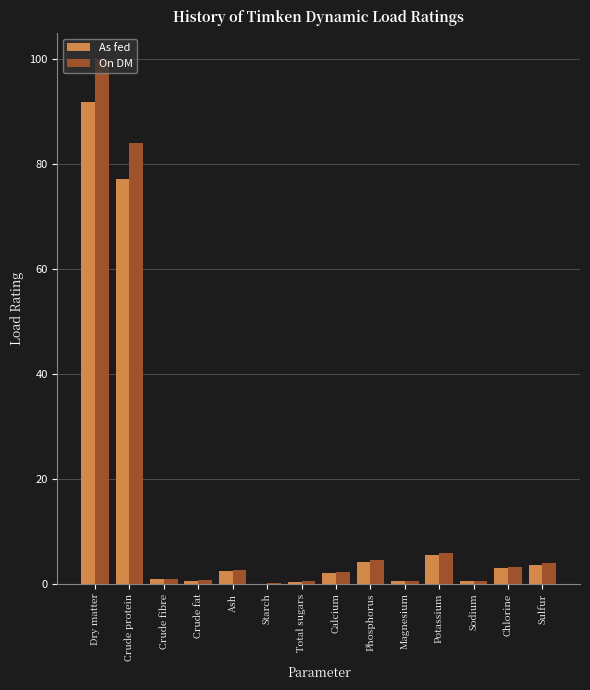

What is the total value across all series at Crude protein?

161.3